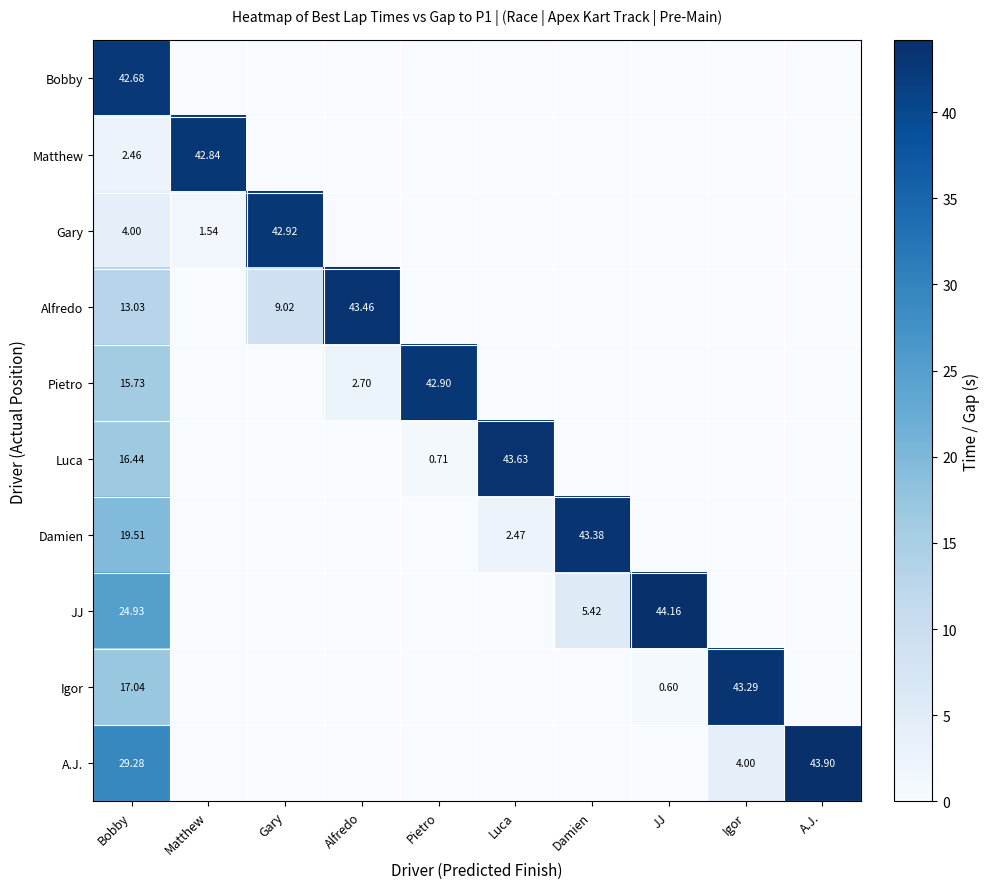

Which series has the largest range (max minus min)?

JJ